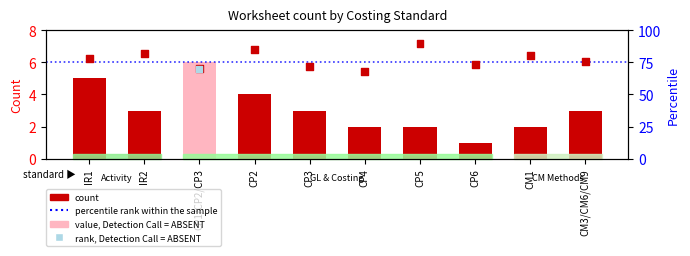

At which category is the sum across all series the highest?

CP5